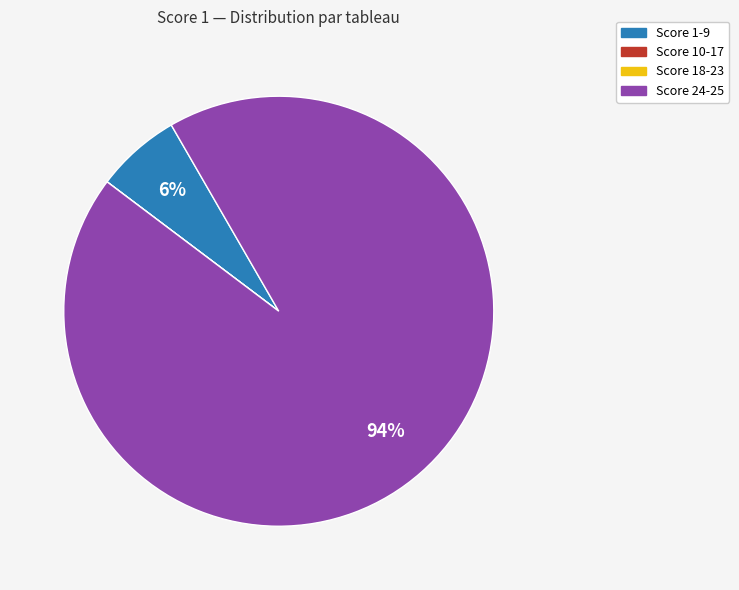

Is there a majority slice in this chart?

Yes